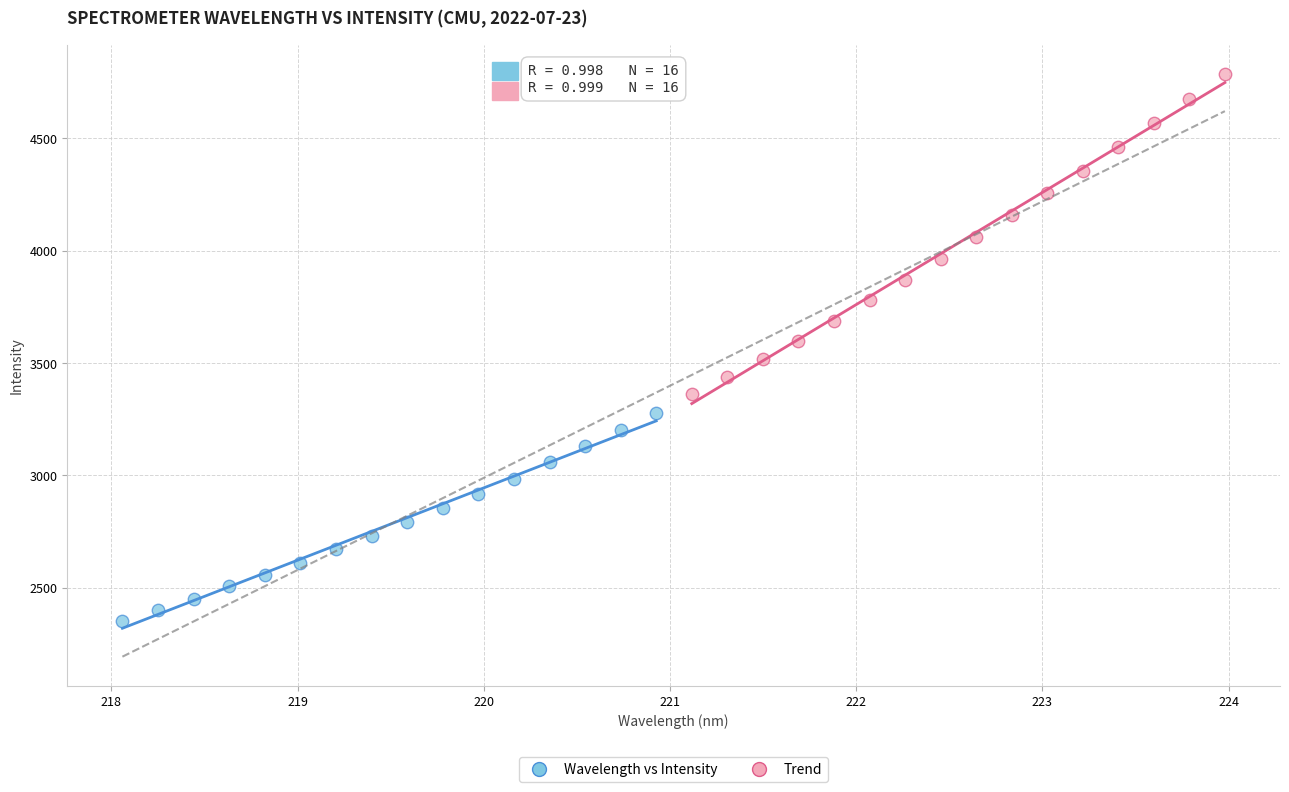

Which series has the largest Y range (max minus min)?

Trend